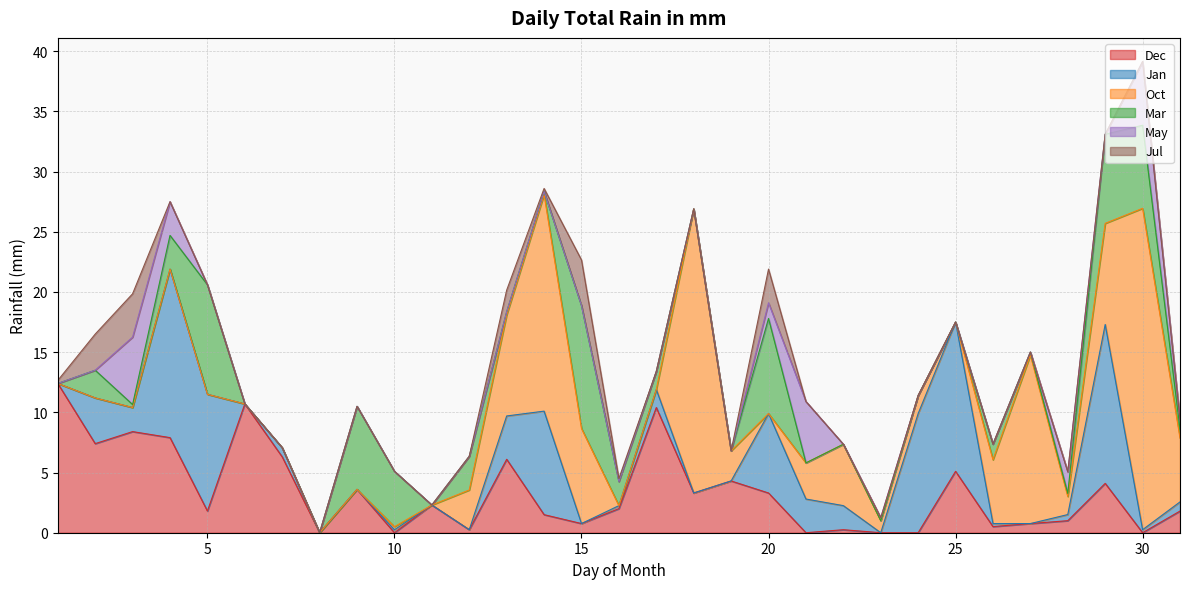

In Dec, how many points are lower than both neighbors (excluding endpoints)?

10